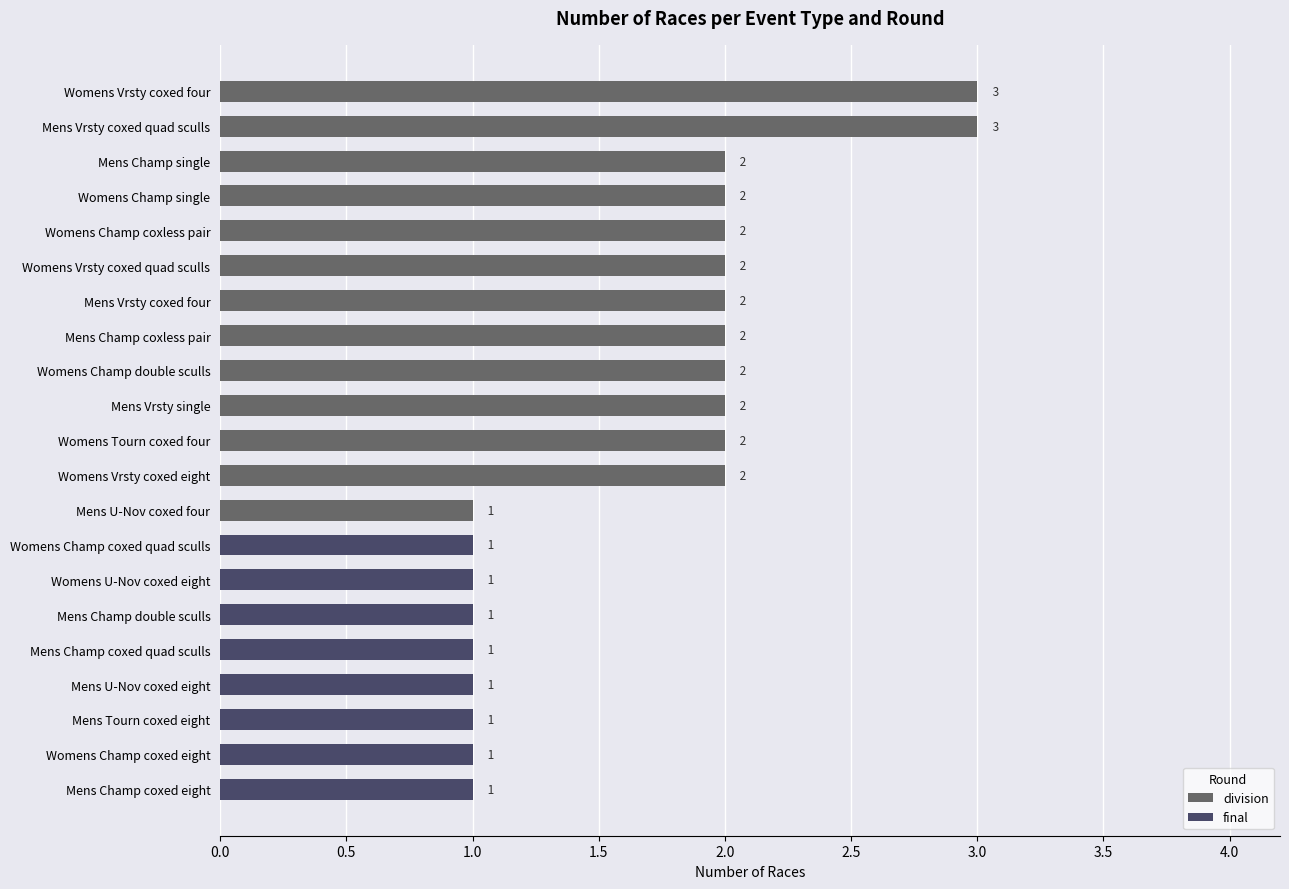

Is it true that division equals 0 at Mens Tourn coxed eight?

True